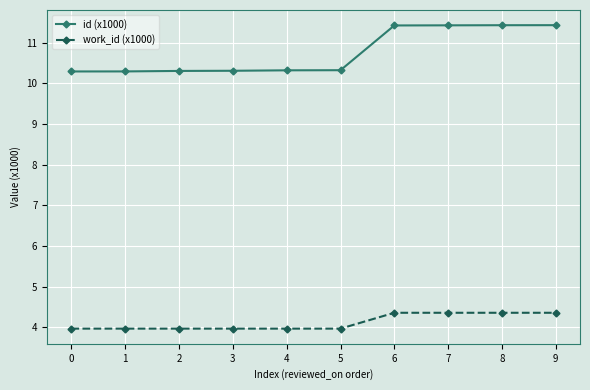

List the series in order of their overall mean, lowest first.

work_id (x1000), id (x1000)